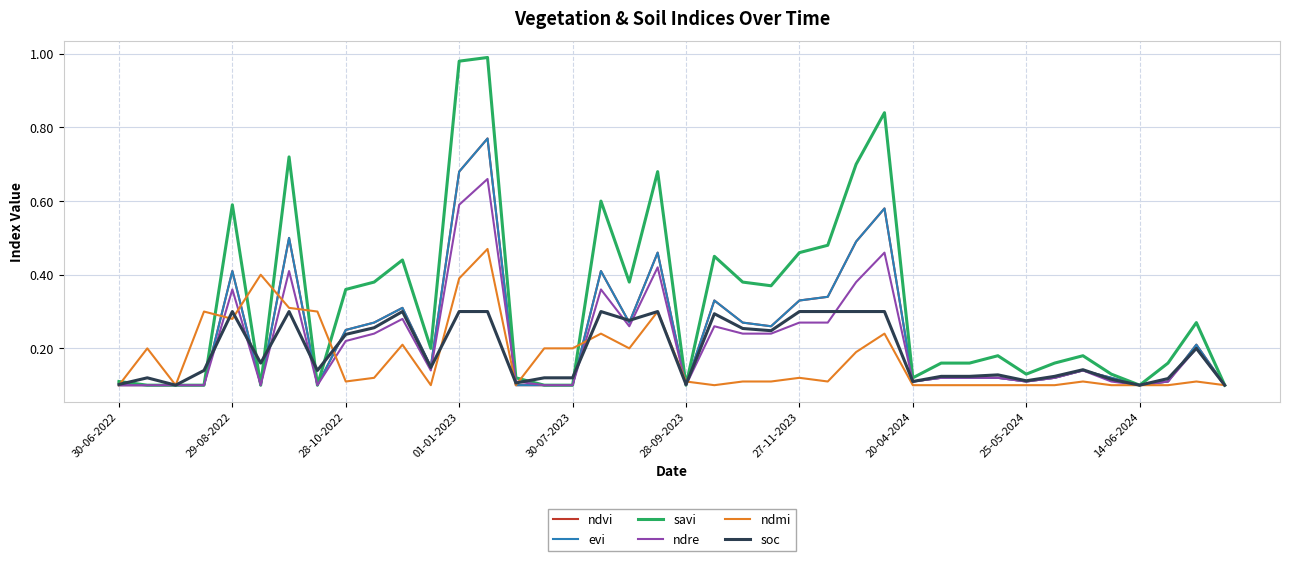

Where is evi nearest to the value 0?

30-06-2022